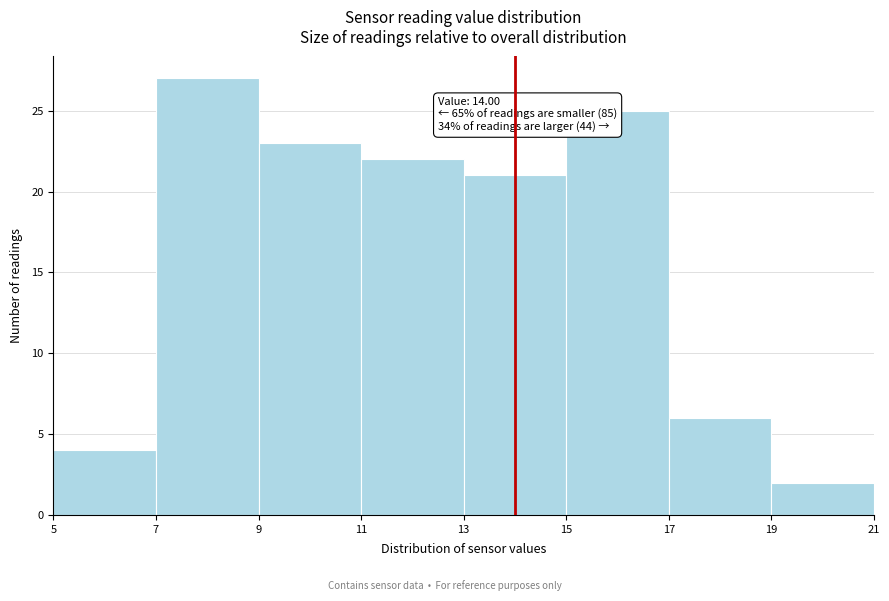

Which range on the x-axis has the tallest bar?

7 to 9